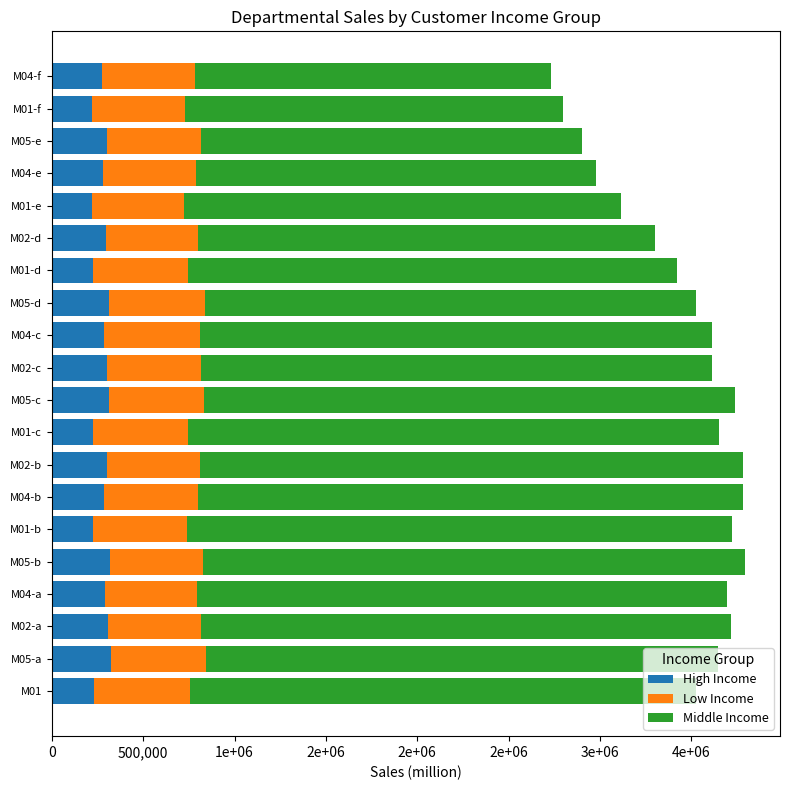

What are all the series names shown in the legend?

High Income, Low Income, Middle Income